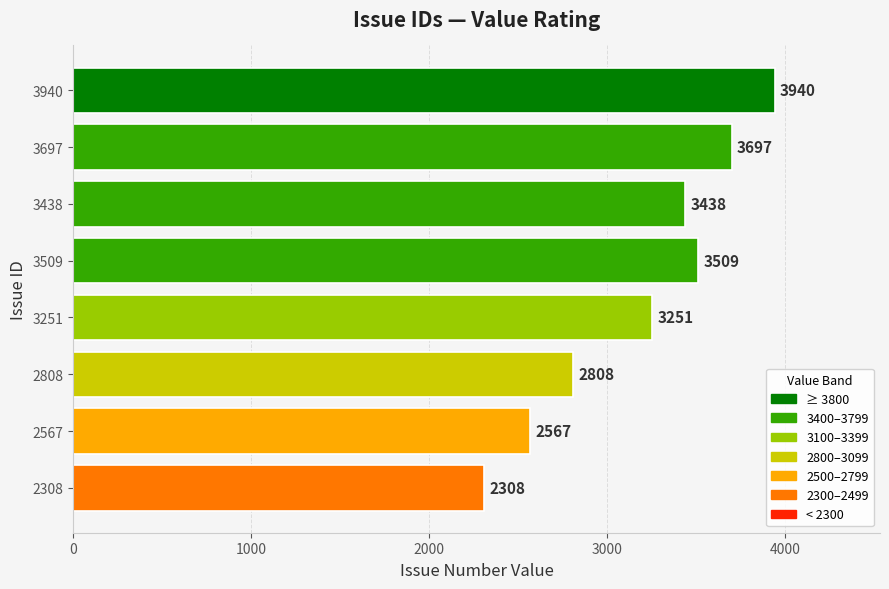

What is the maximum value shown in the chart?

3940